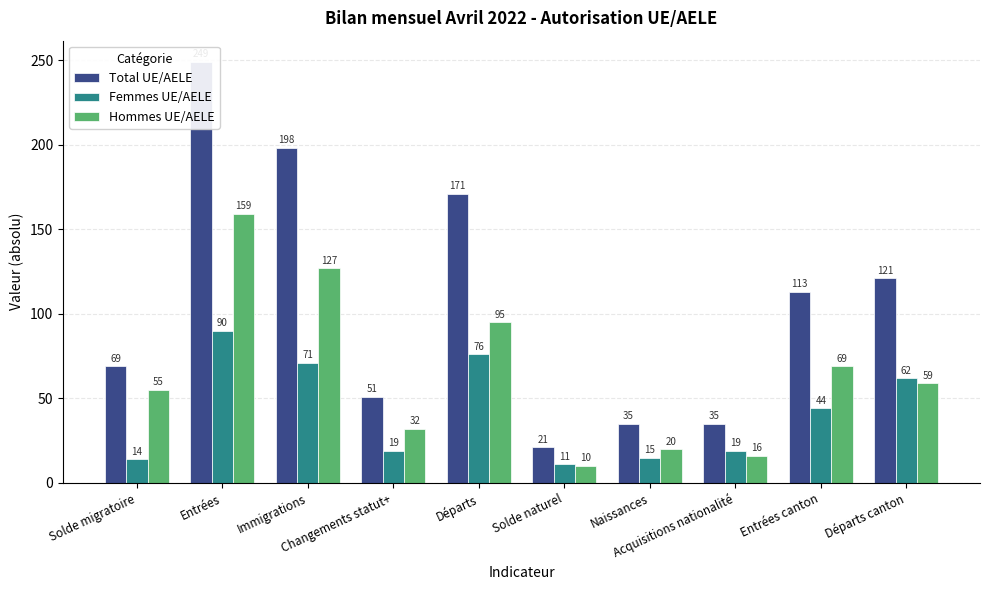

Rank the categories by Hommes UE/AELE value from lowest to highest.

Solde naturel, Acquisitions nationalité, Naissances, Changements statut+, Solde migratoire, Départs canton, Entrées canton, Départs, Immigrations, Entrées